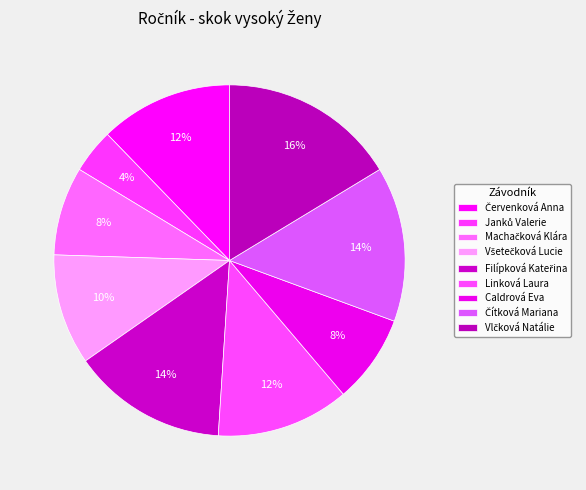

Count the number of slices in the pie.

9